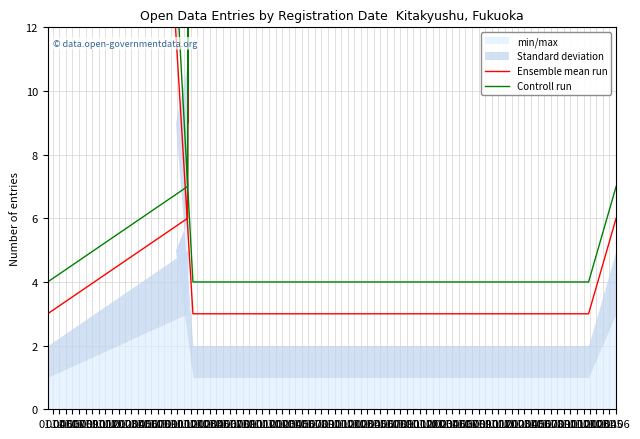

What is the spread (max minus min) of values at 01.11?

1